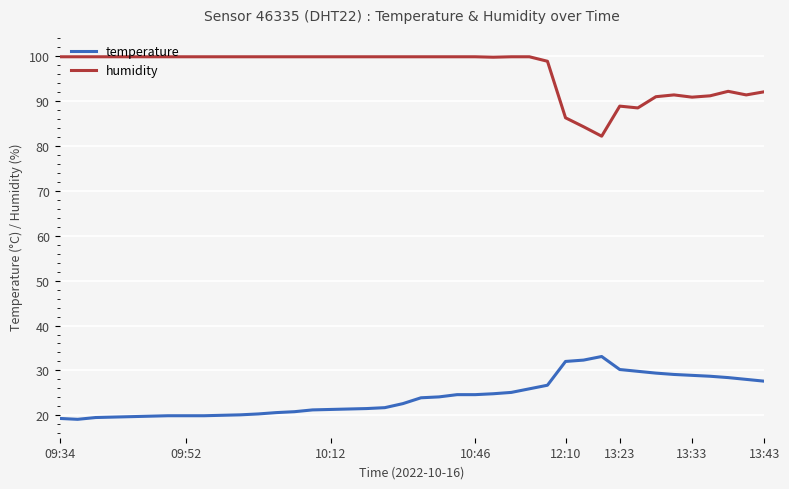

Rank the series by their maximum value, from lowest to highest.

temperature, humidity